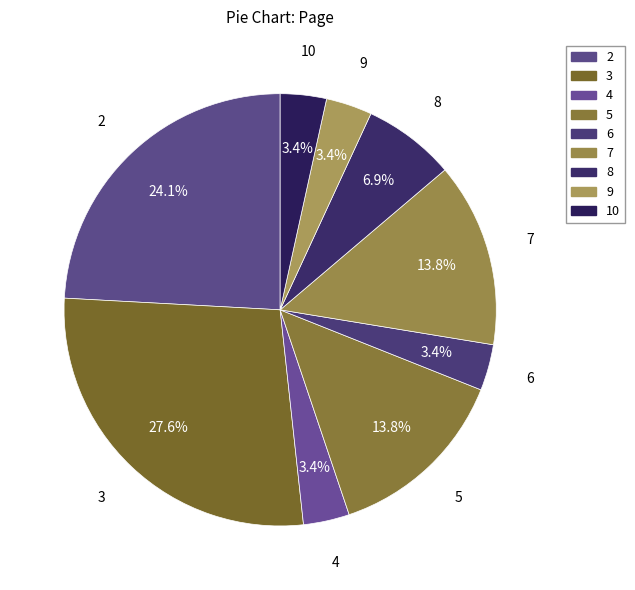

How many slices are in this pie chart?

9